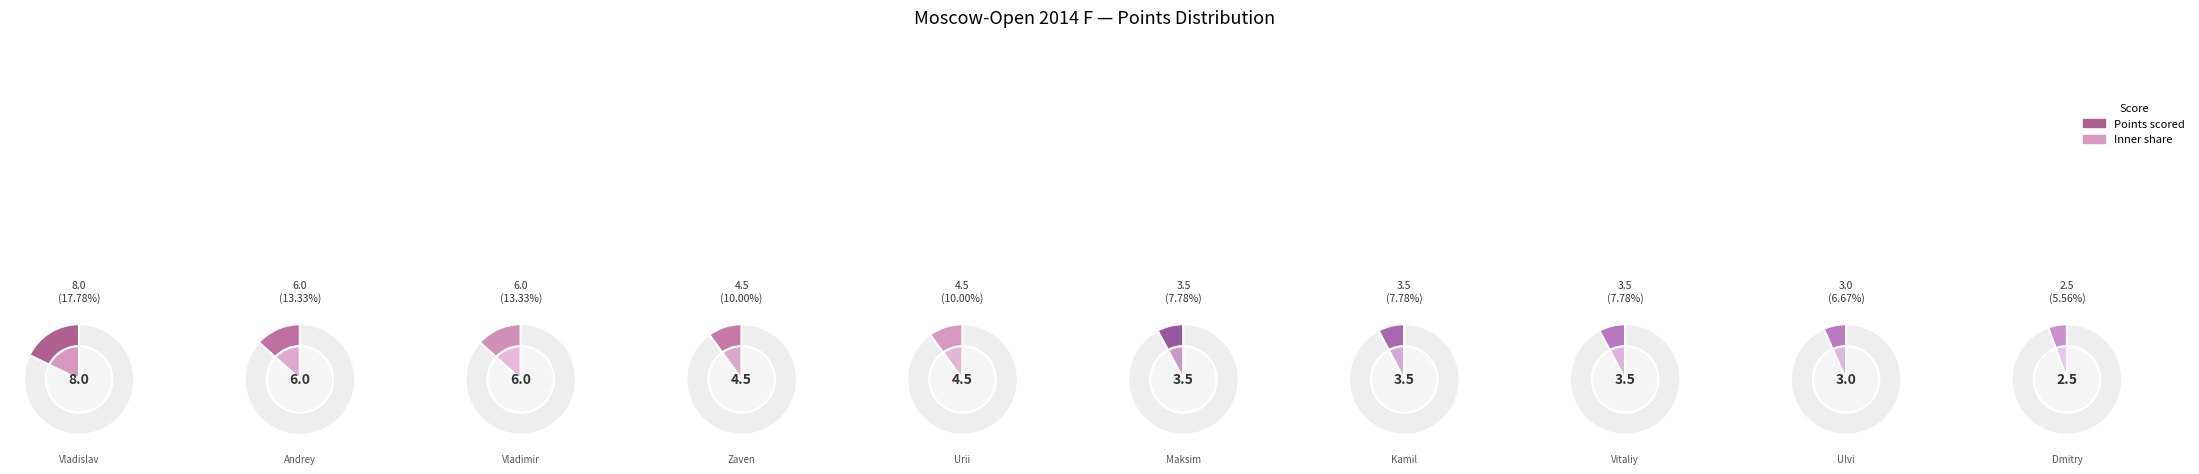

Combined, do Belous Vladimir and Bernadskiy Vitaliy account for over 50%?

No